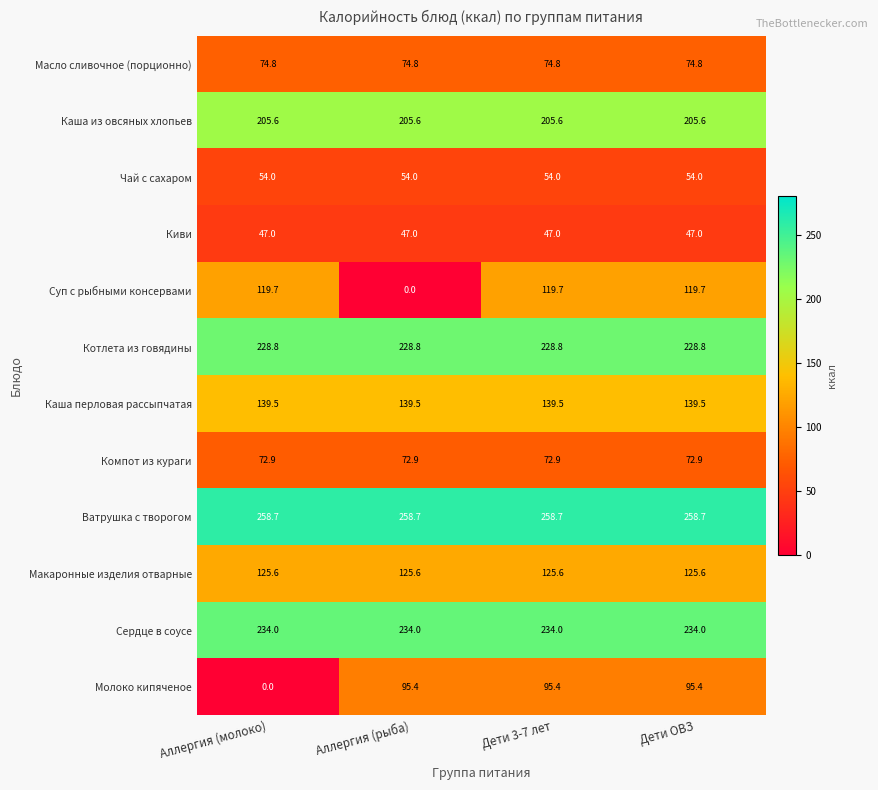

At how many categories does at least one series exceed 47?

4